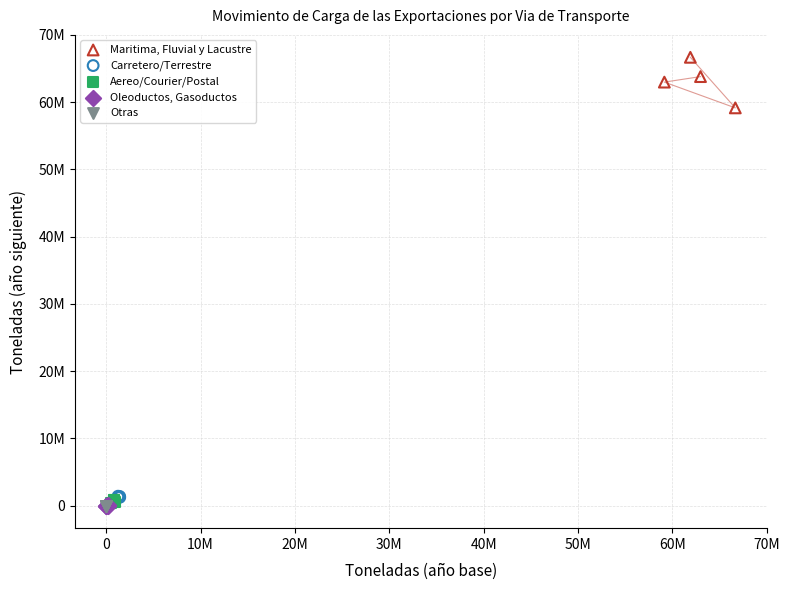

What are all the series names shown in the legend?

Maritima, Fluvial y Lacustre, Carretero/Terrestre, Aereo/Courier/Postal, Oleoductos, Gasoductos, Otras